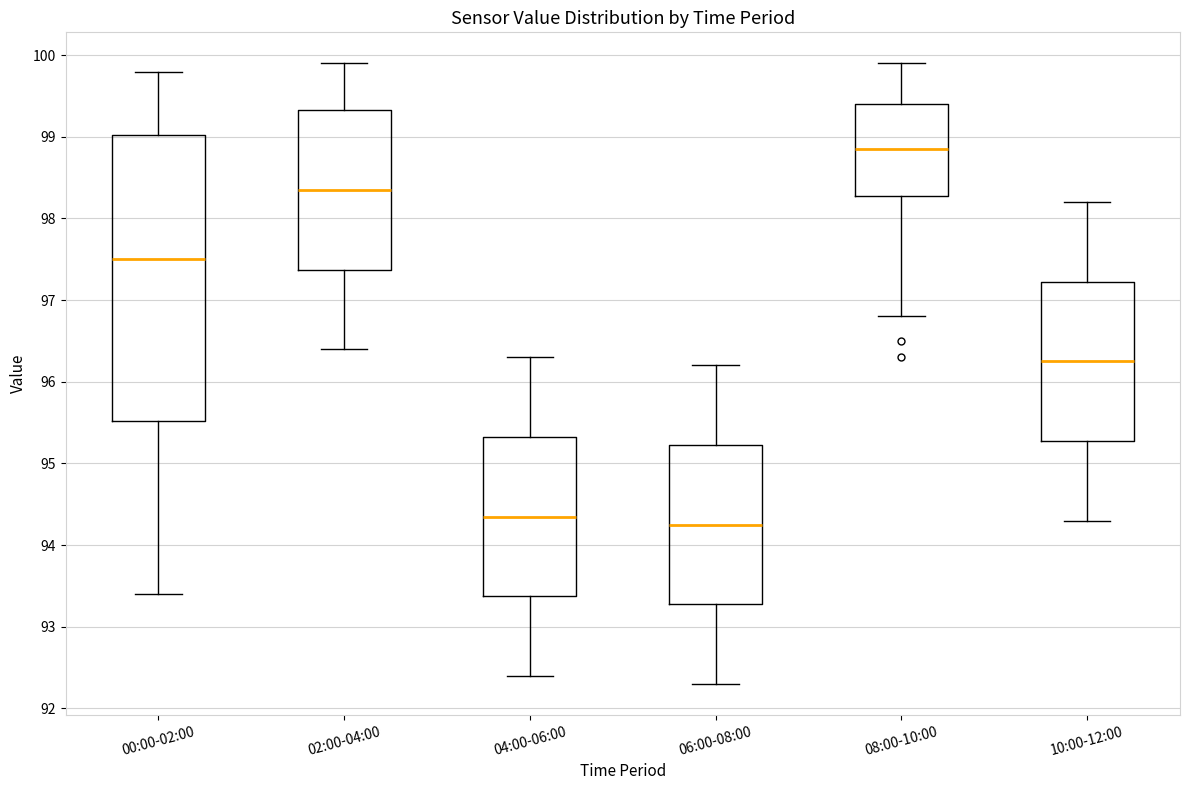

Reading left to right, transcribe this box plot: for each box, give where its median line is, the range the box spans, and where its two whiskers end, as read against the y-axis. The values are not printed on the chart, so give them approximately, as read against the axis.

00:00-02:00: median 97.5, box 95.5 to 99.0, whiskers 93.4 to 99.8
02:00-04:00: median 98.4, box 97.4 to 99.3, whiskers 96.4 to 99.9
04:00-06:00: median 94.4, box 93.4 to 95.3, whiskers 92.4 to 96.3
06:00-08:00: median 94.3, box 93.3 to 95.2, whiskers 92.3 to 96.2
08:00-10:00: median 98.9, box 98.3 to 99.4, whiskers 96.8 to 99.9
10:00-12:00: median 96.3, box 95.3 to 97.2, whiskers 94.3 to 98.2